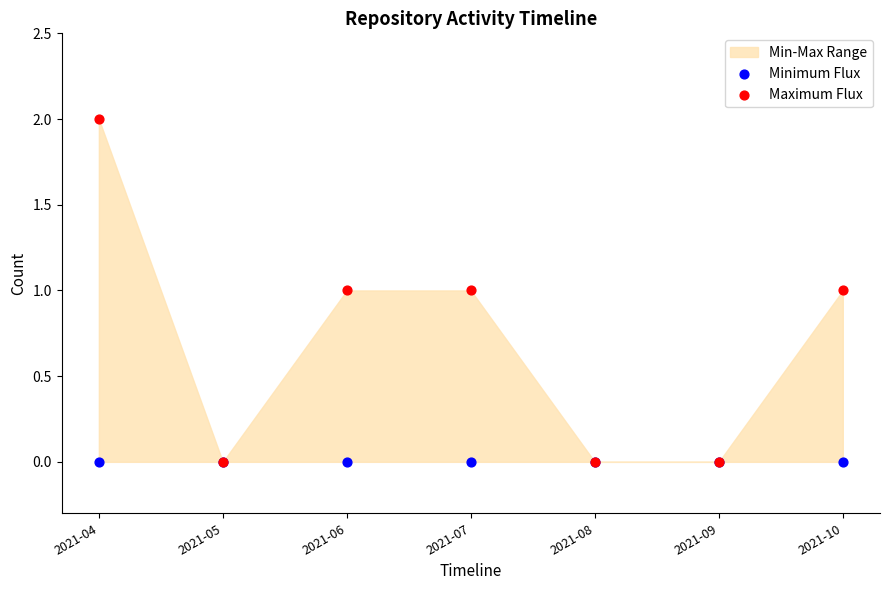

Which series has the largest Y range (max minus min)?

Maximum Flux